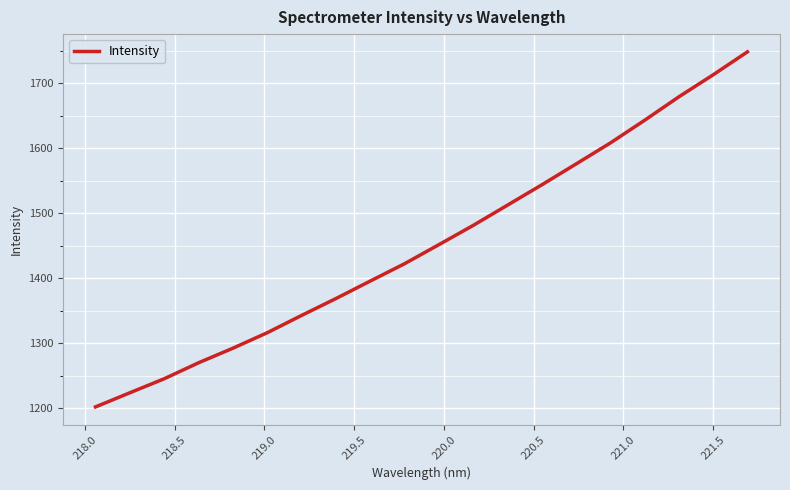

What is the maximum value shown in the chart?

1748.4